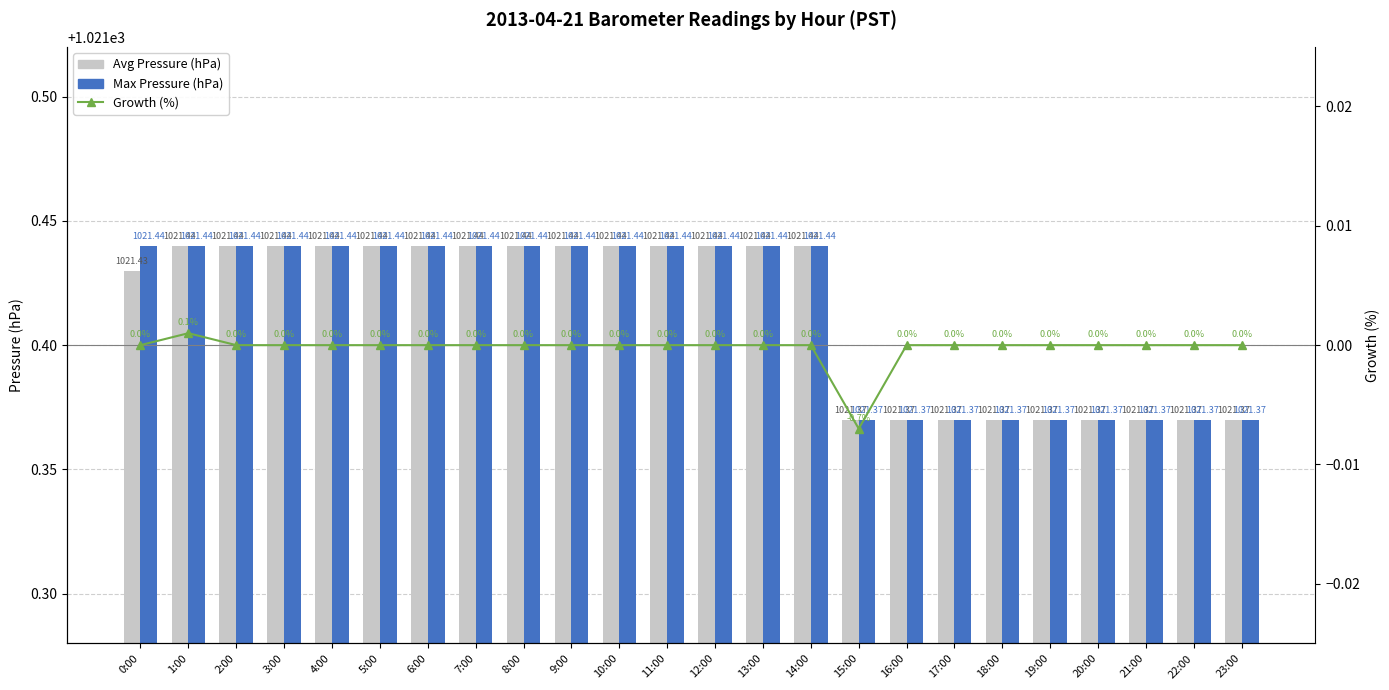

What is the maximum value shown in the chart?

1021.4